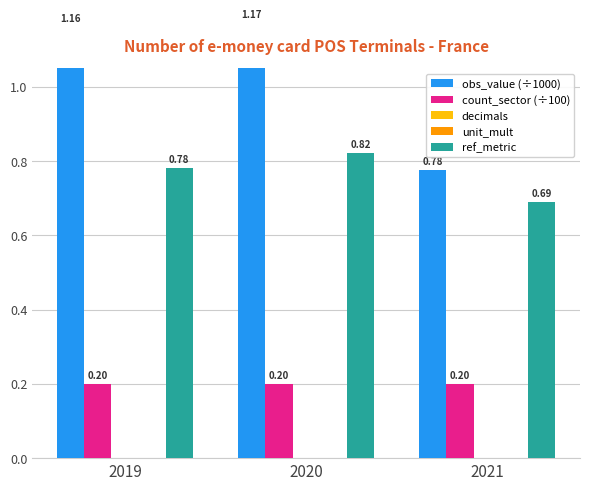

How many bars are there in total?

15